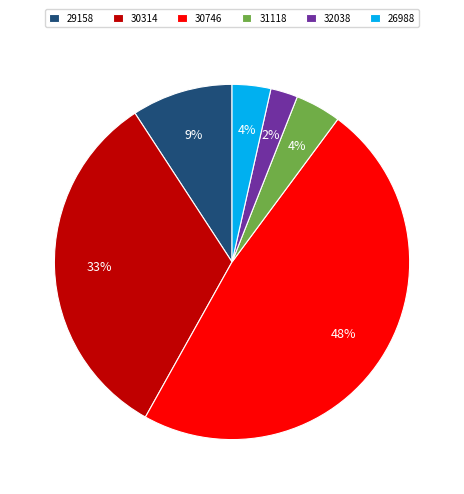

Does 26988 represent more than half of the total?

No